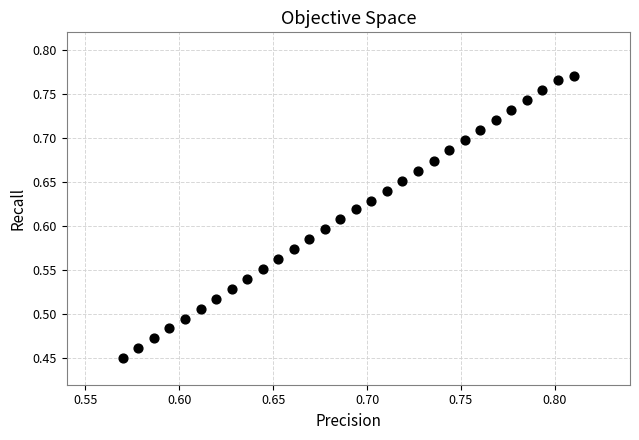

What is the range of Y values (max minus min)?

0.3